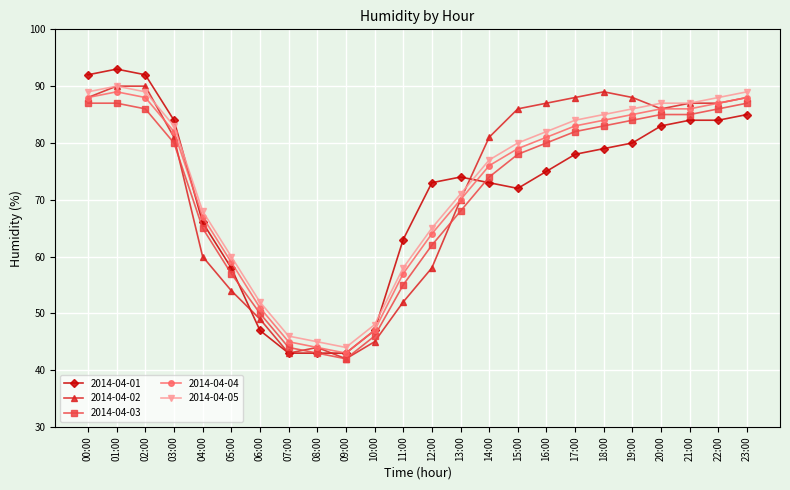

At how many categories does at least one series exceed 43?

24